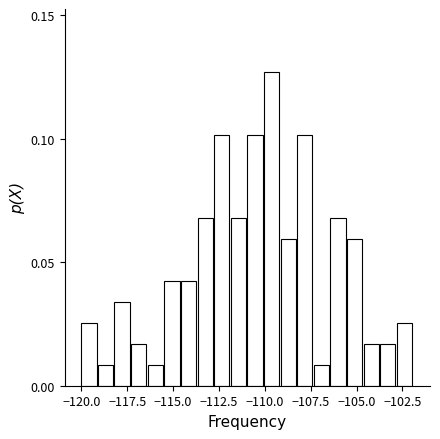

Around what value on the x-axis is the tallest bar? Give the approximate position of its centre, as read against the axis.

-109.5